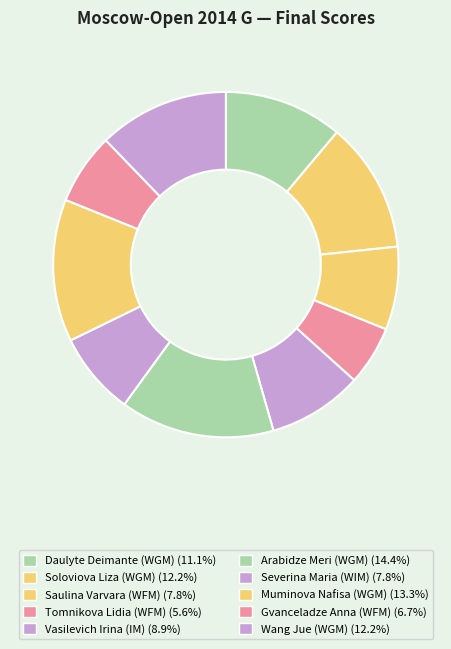

How many segments does this pie chart have?

10